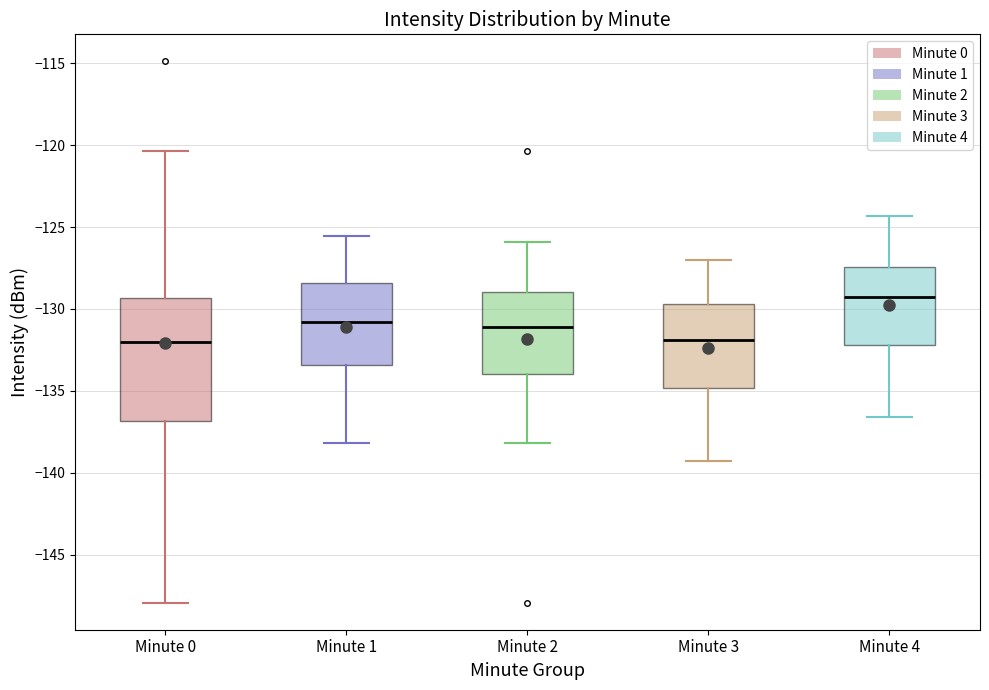

Which box is the tallest, from its lower edge to its upper edge?

Minute 0